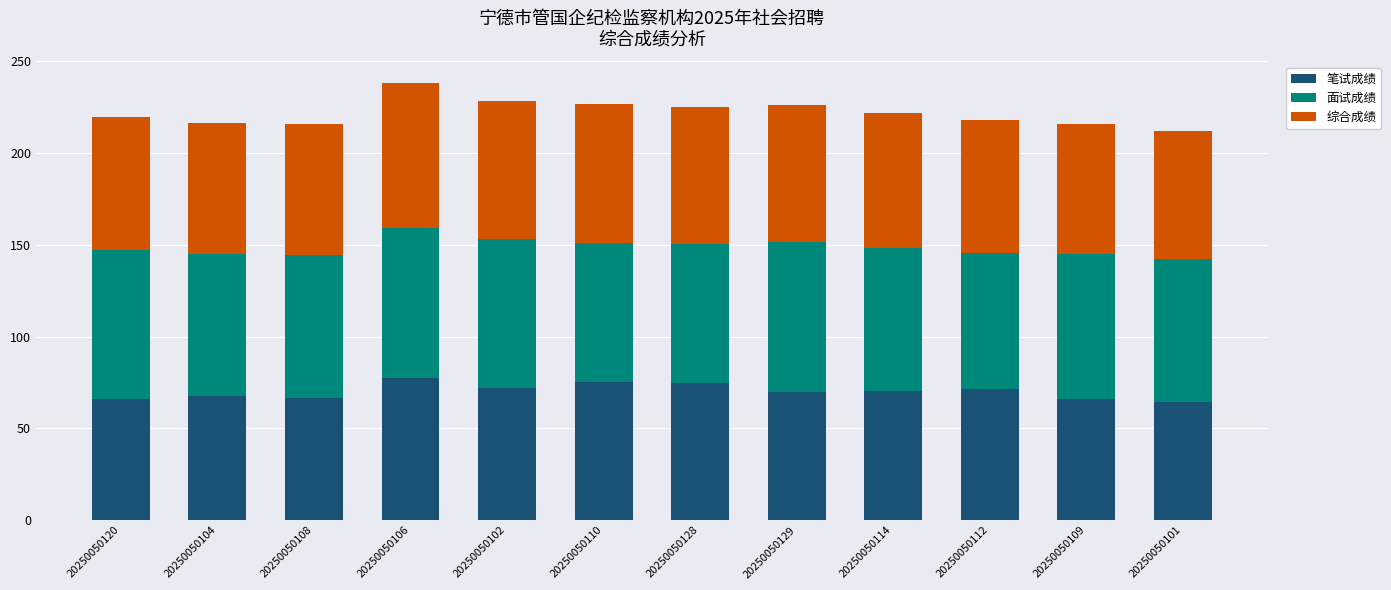

What is the total value across all series at 20250050110?

226.6